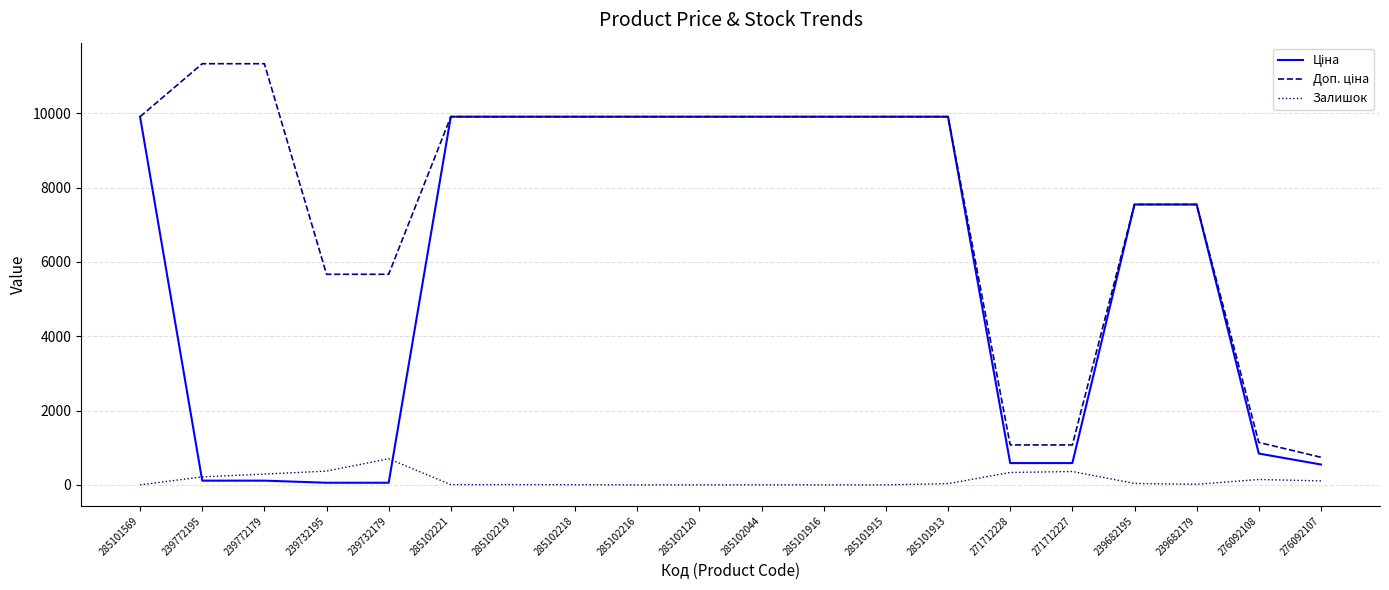

What is the total value across all series at 285101916?

19817.0